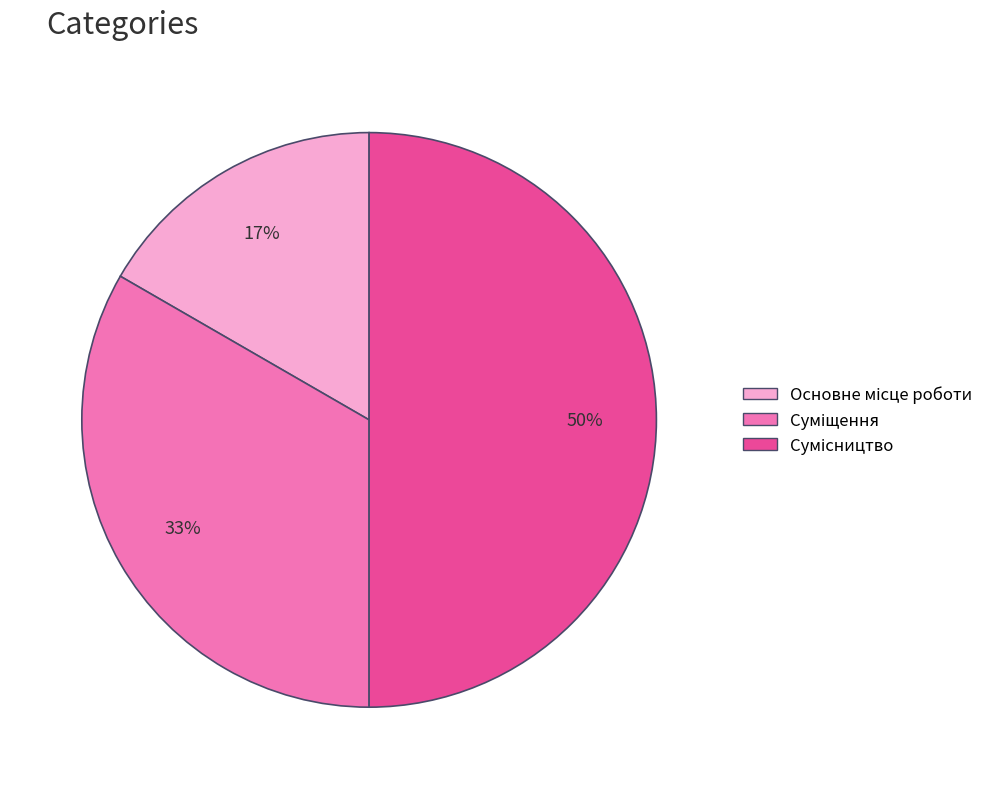

To the nearest percent, what is the average slice percentage?

33%